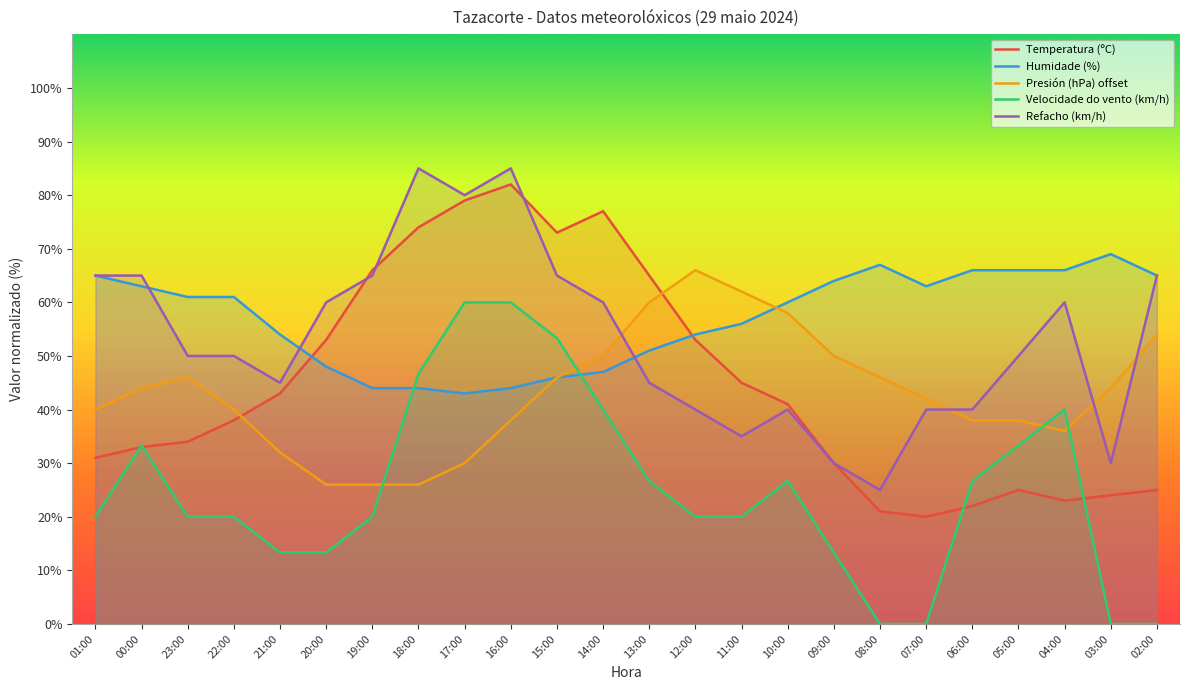

What is the difference between the maximum and minimum values in the Refacho (km/h) series?

60.0